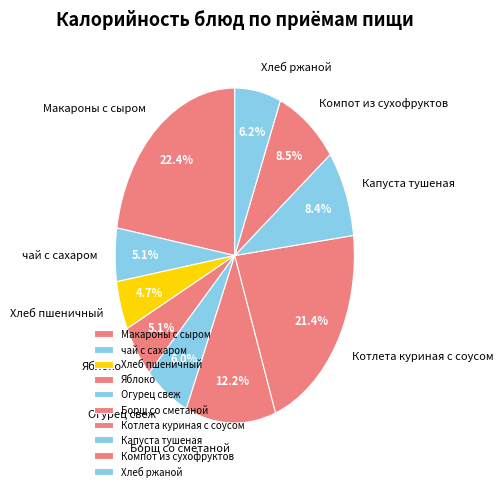

Which slice is the largest?

Макароны с сыром